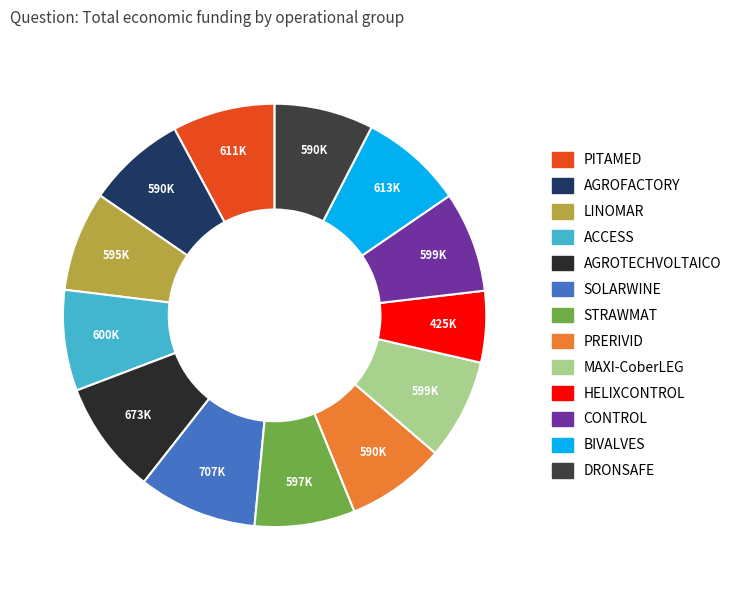

Approximately how many times larger is the value at LINOMAR compared to ACCESS?

1.0